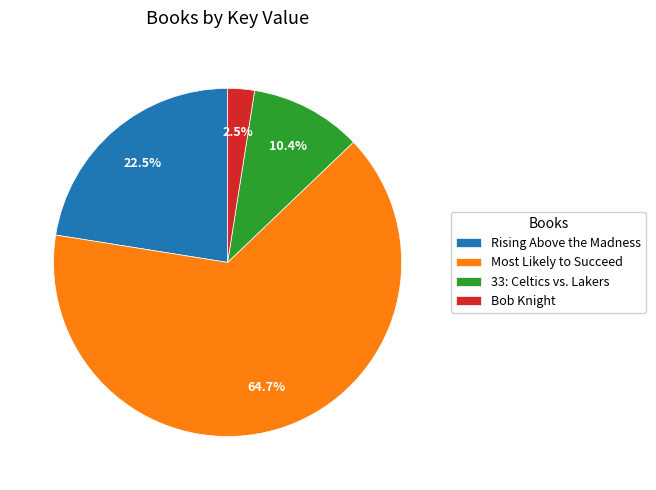

To the nearest percent, what is the combined percentage of 33: Celtics vs. Lakers and Rising Above the Madness?

33%